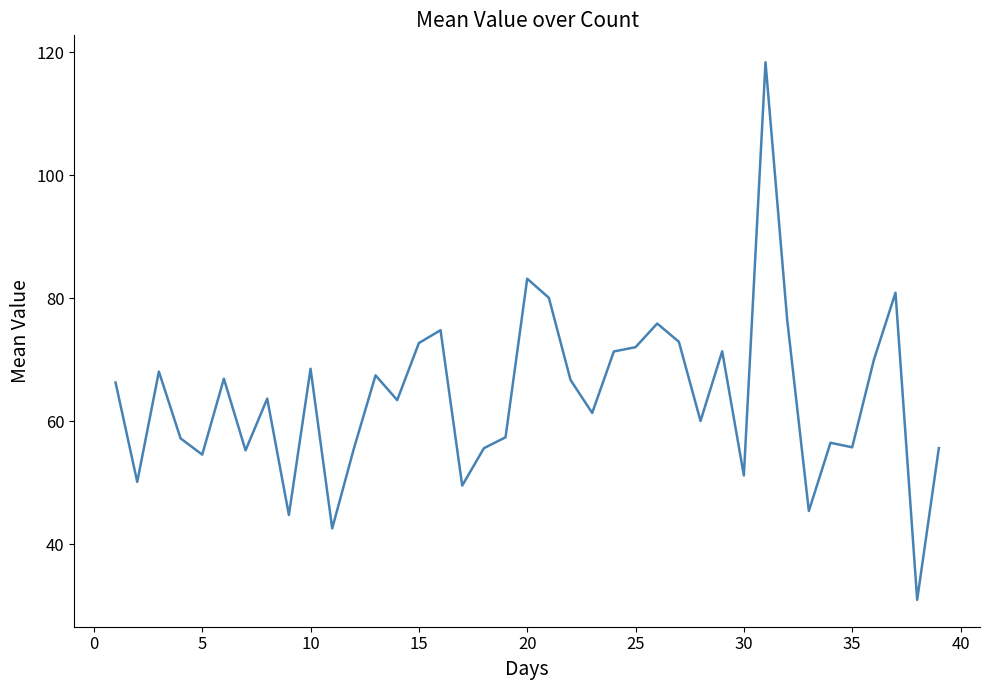

What is the maximum value shown in the chart?

118.4